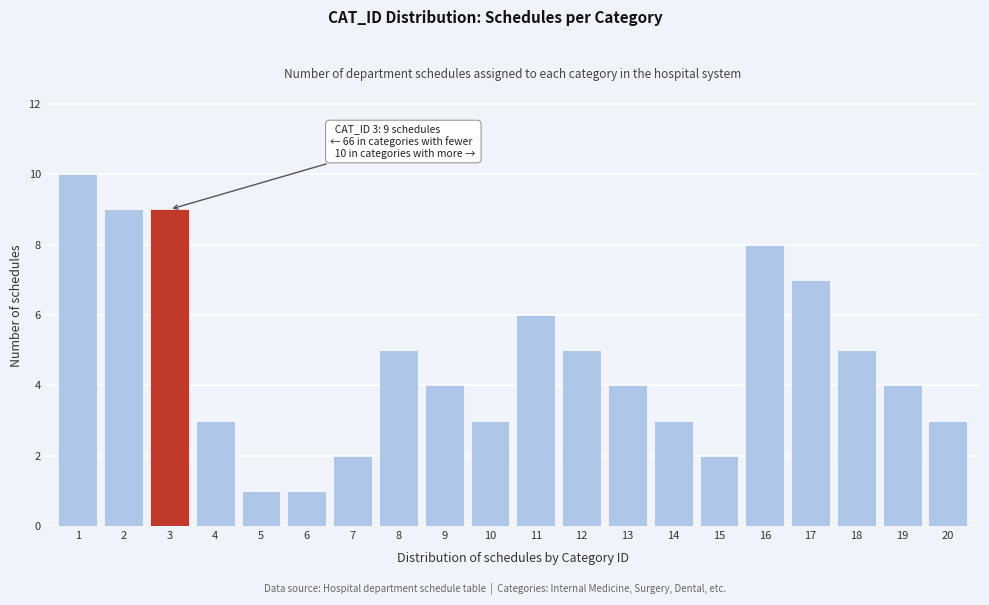

Reading left to right, list all the values displayed in this chart.

10	9	9	3	1	1	2	5	4	3	6	5	4	3	2	8	7	5	4	3